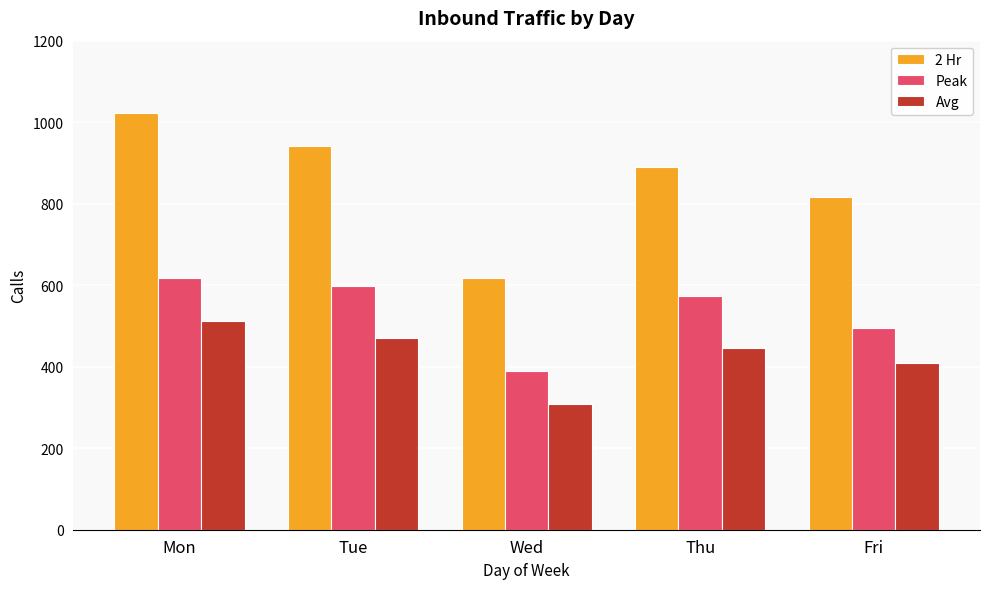

Reading left to right, extract all data points from this chart.

2 Hr: 1023.0	942.0	617.0	890.0	816.0
Peak: 617.0	599.0	390.0	573.0	495.0
Avg: 511.5	471.0	308.5	445.0	408.0